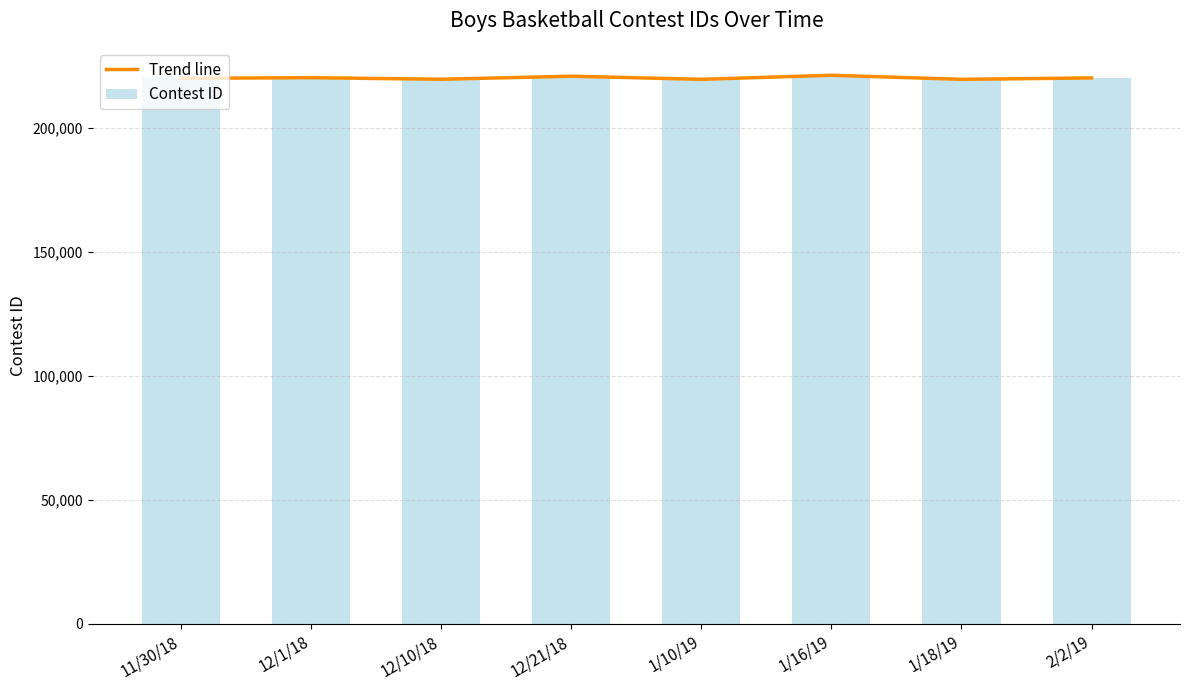

Is the value of Contest ID at 2/2/19 greater than the value of Trend line at 1/18/19?

Yes